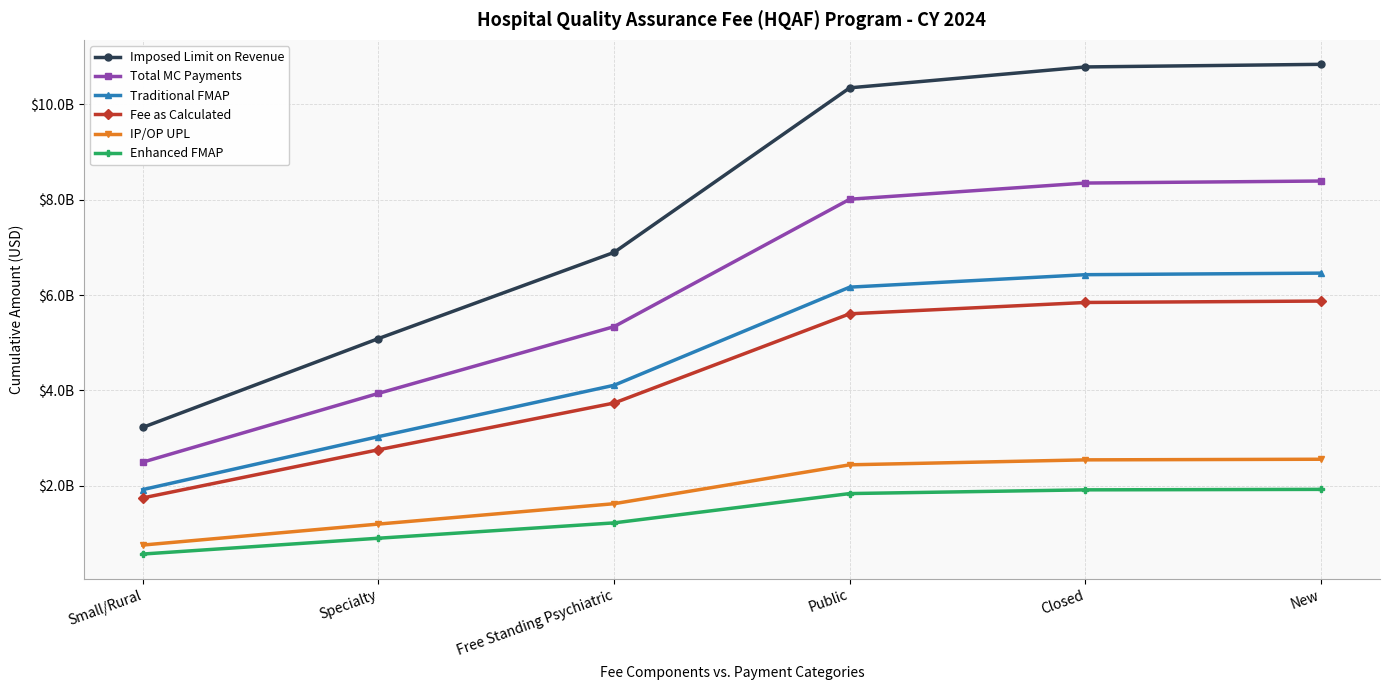

True or false: Imposed Limit on Revenue and Total MC Payments intersect in this chart.

False